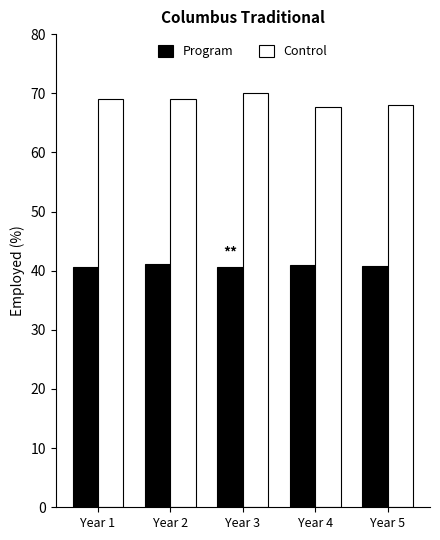

What is the value of the Program bar at the 4th from the left?

40.9